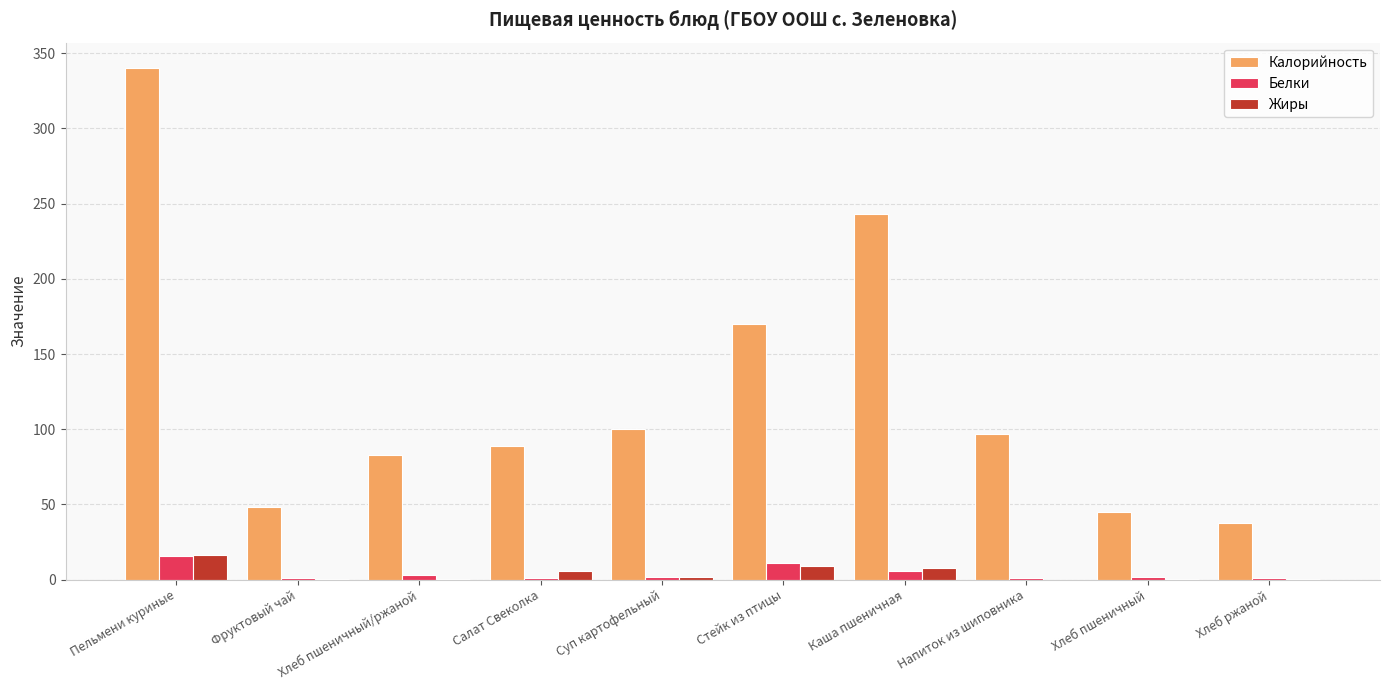

Is it true that Калорийность equals 41.4 at Стейк из птицы?

False